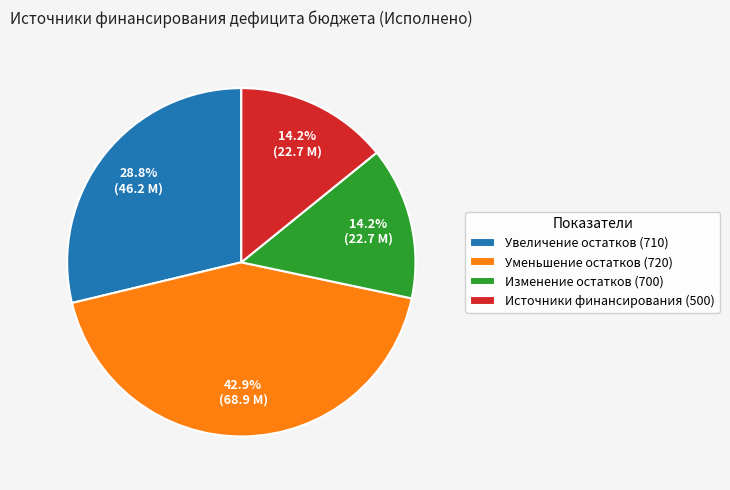

How many segments does this pie chart have?

4